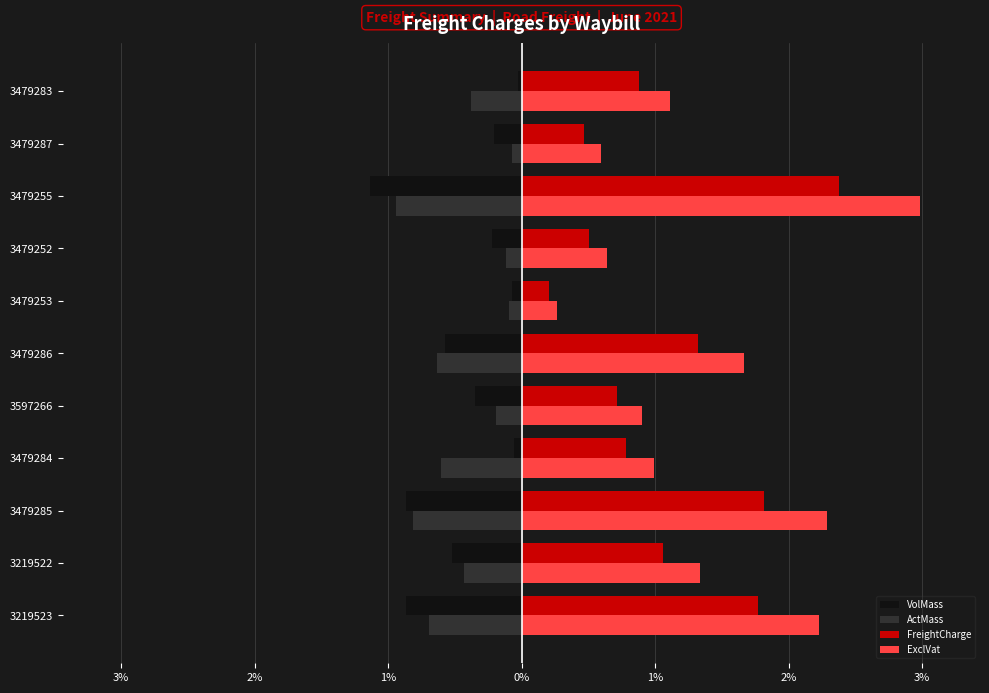

What are all the series names shown in the legend?

VolMass, ActMass, FreightCharge, ExclVat